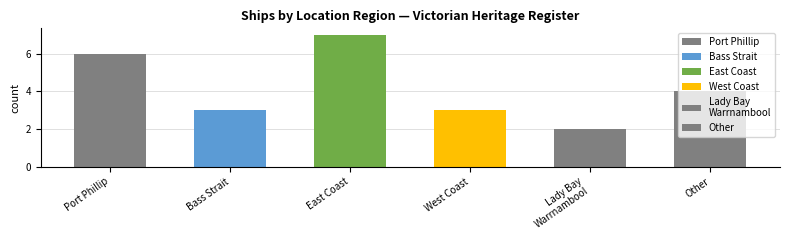

What is the label of the 1st bar from the right?

Other